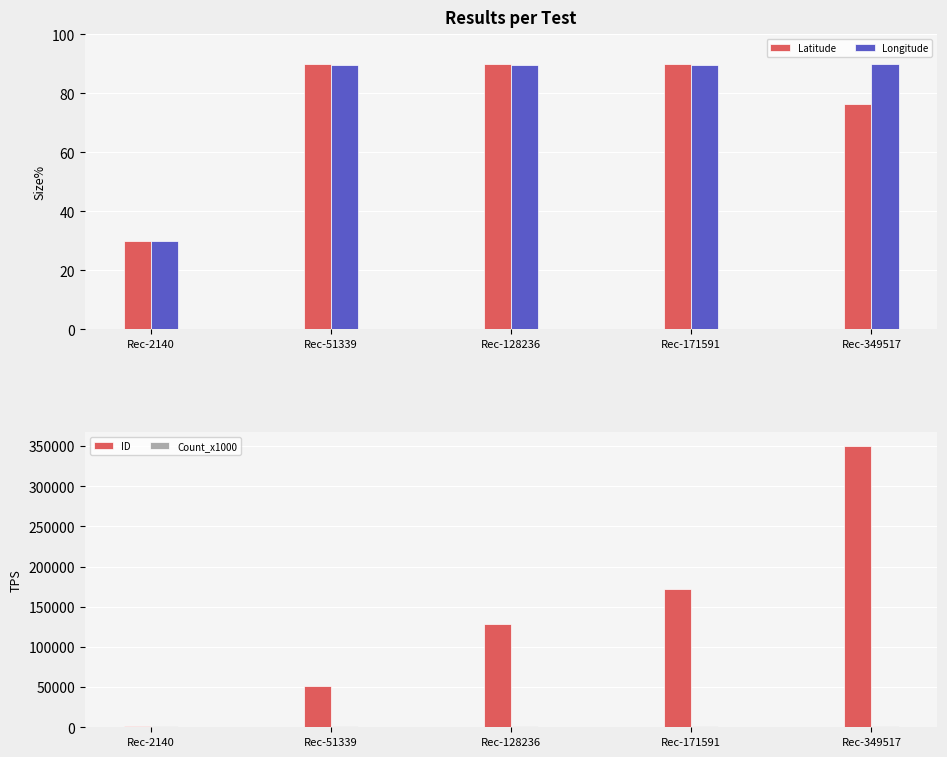

At which category does the chart reach its minimum across all series?

Rec-2140